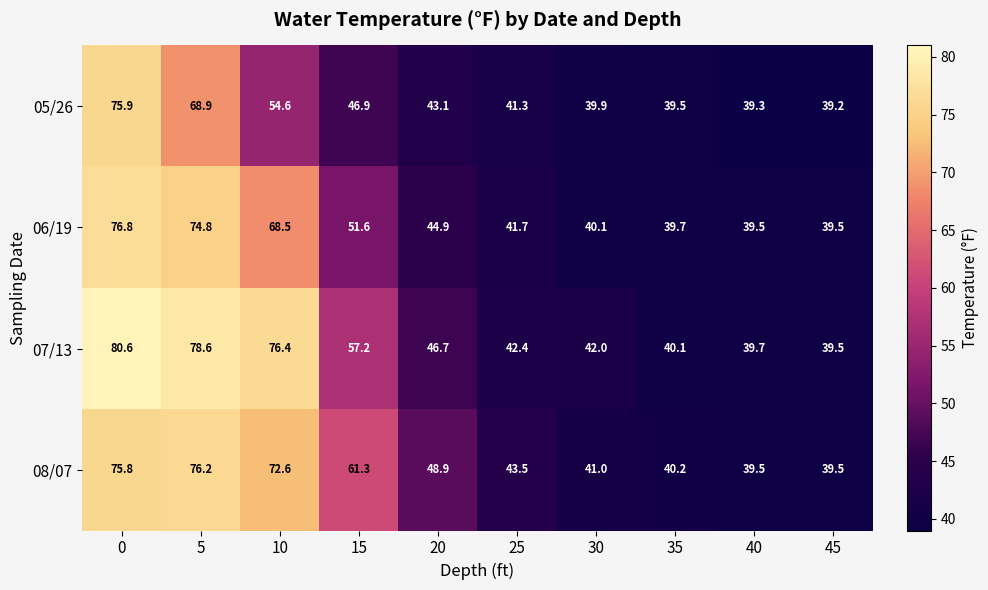

What is the smallest value displayed?

39.2